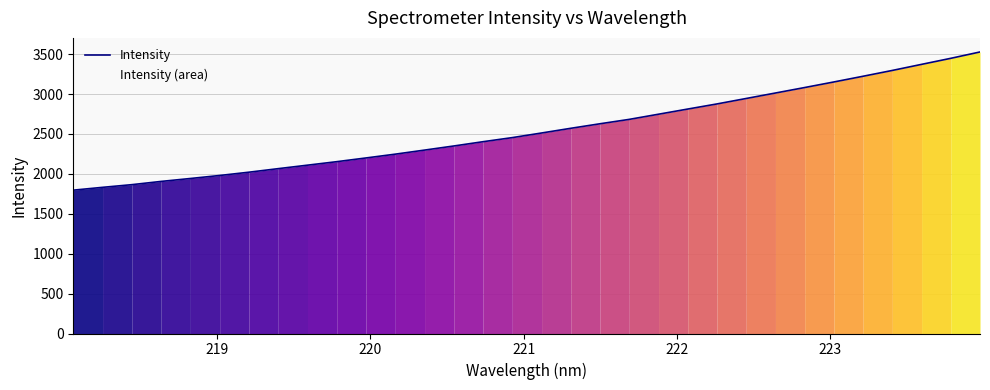

What is the maximum value shown in the chart?

3527.8